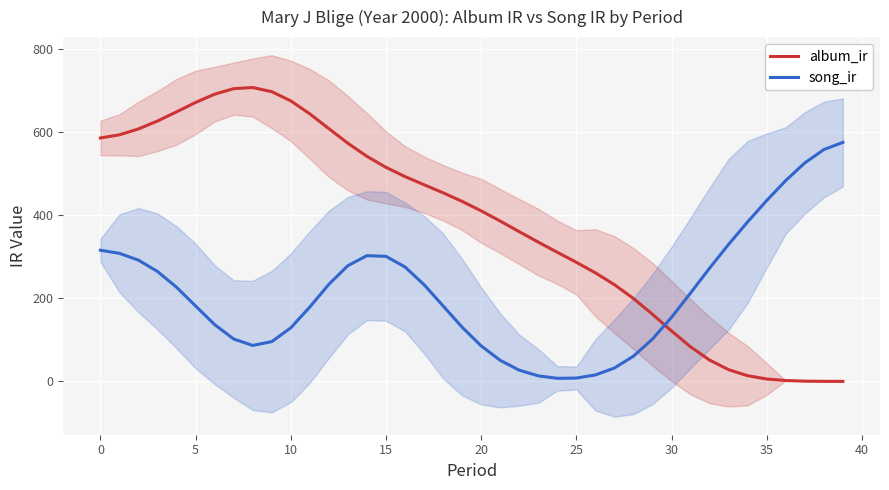

How many data points in album_ir are less than 432?

20